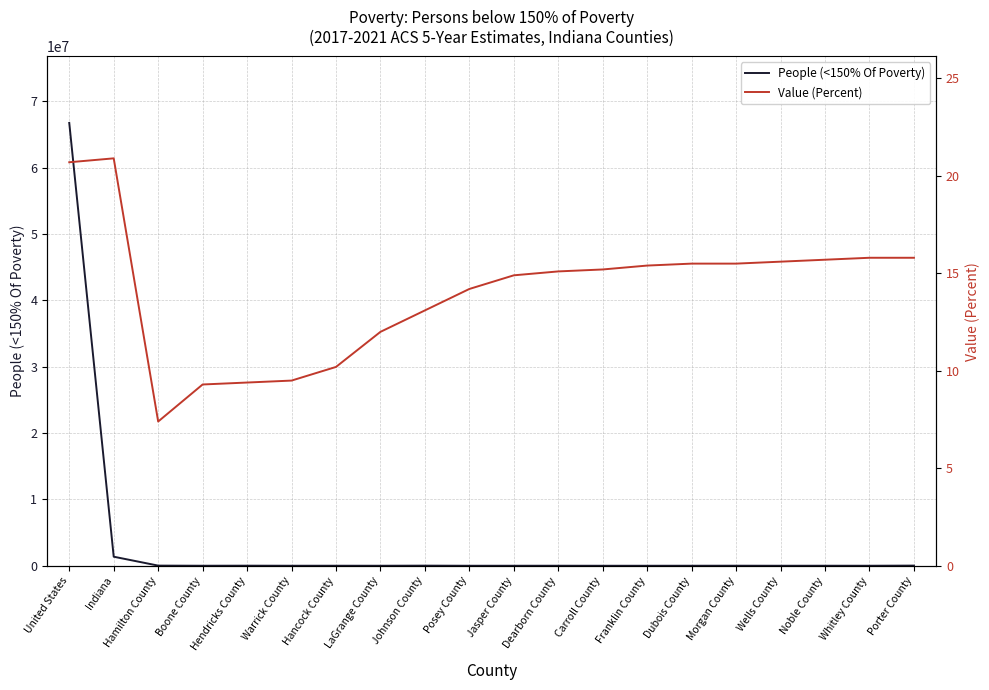

At which category is the sum across all series the highest?

United States